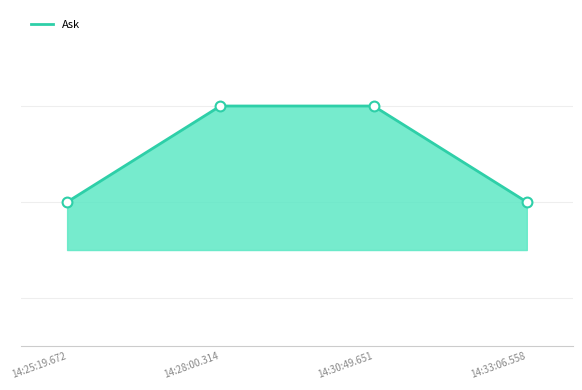

Which has a higher value, 14:28:00.314 or 14:25:19.672?

14:28:00.314